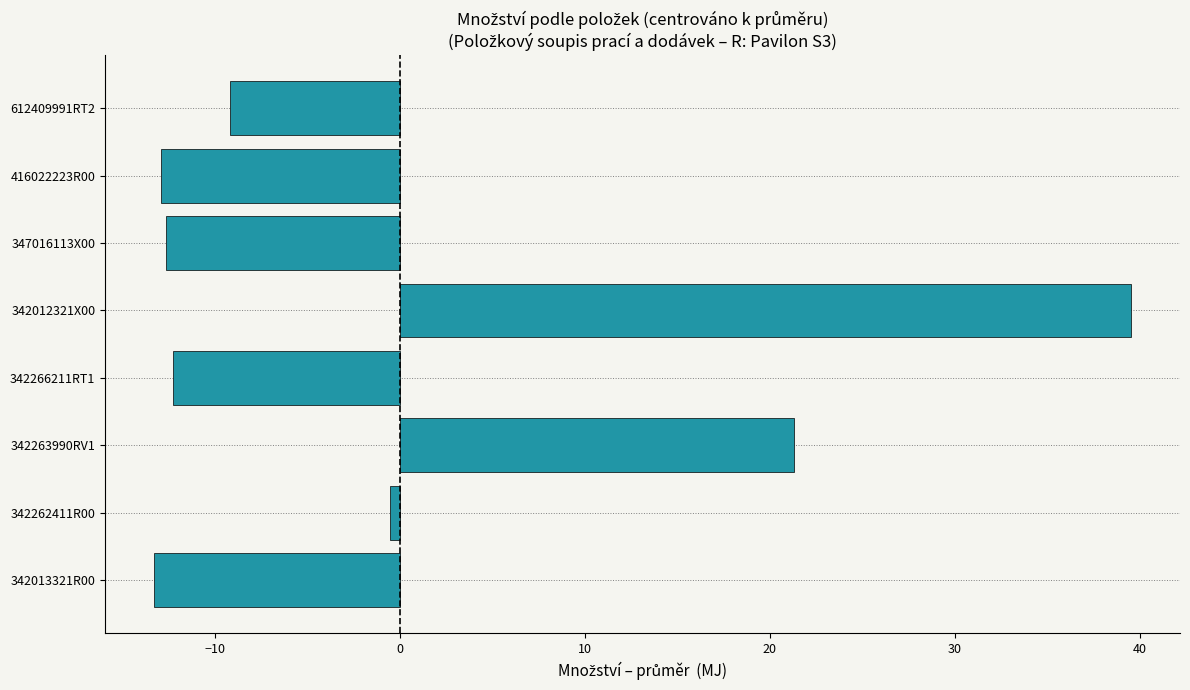

What is the difference between the second highest and minimum values?

34.6